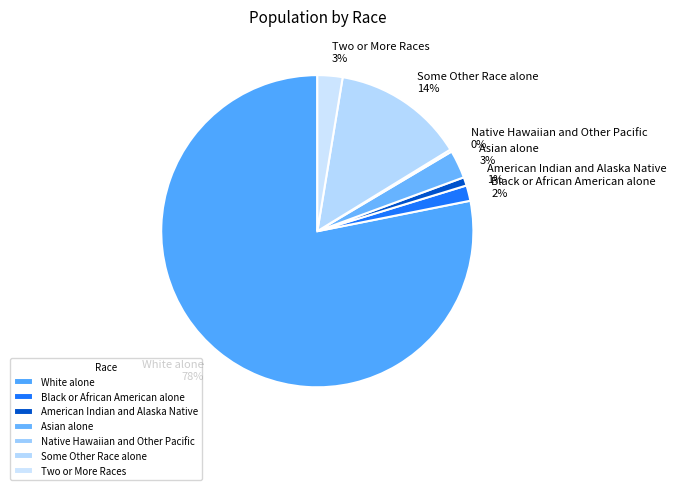

Is the sum of American Indian and Alaska Native and Some Other Race alone greater than half?

No